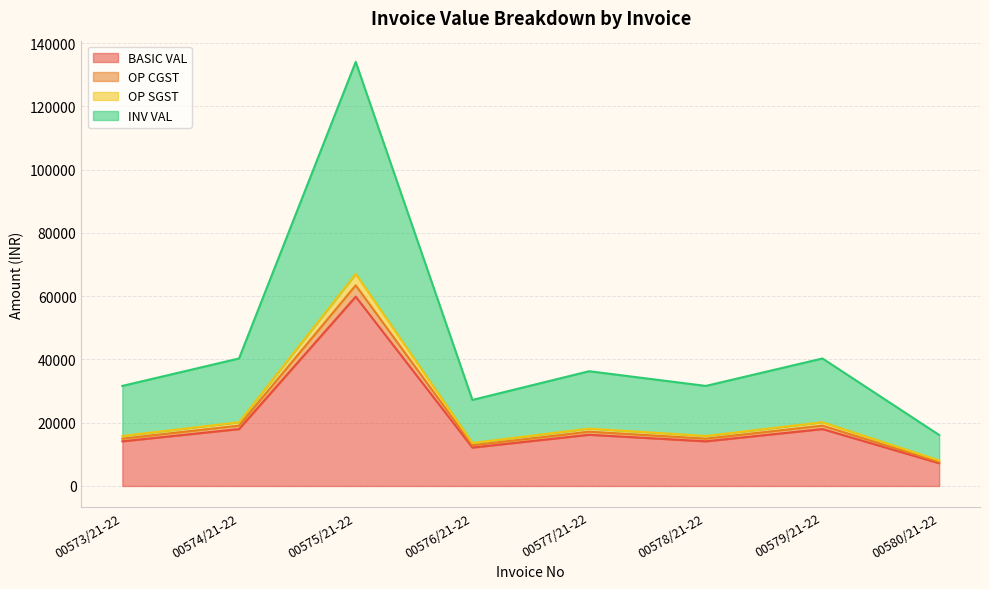

List the labels in order of OP SGST value, largest first.

00575/21-22, 00574/21-22, 00579/21-22, 00577/21-22, 00573/21-22, 00578/21-22, 00576/21-22, 00580/21-22